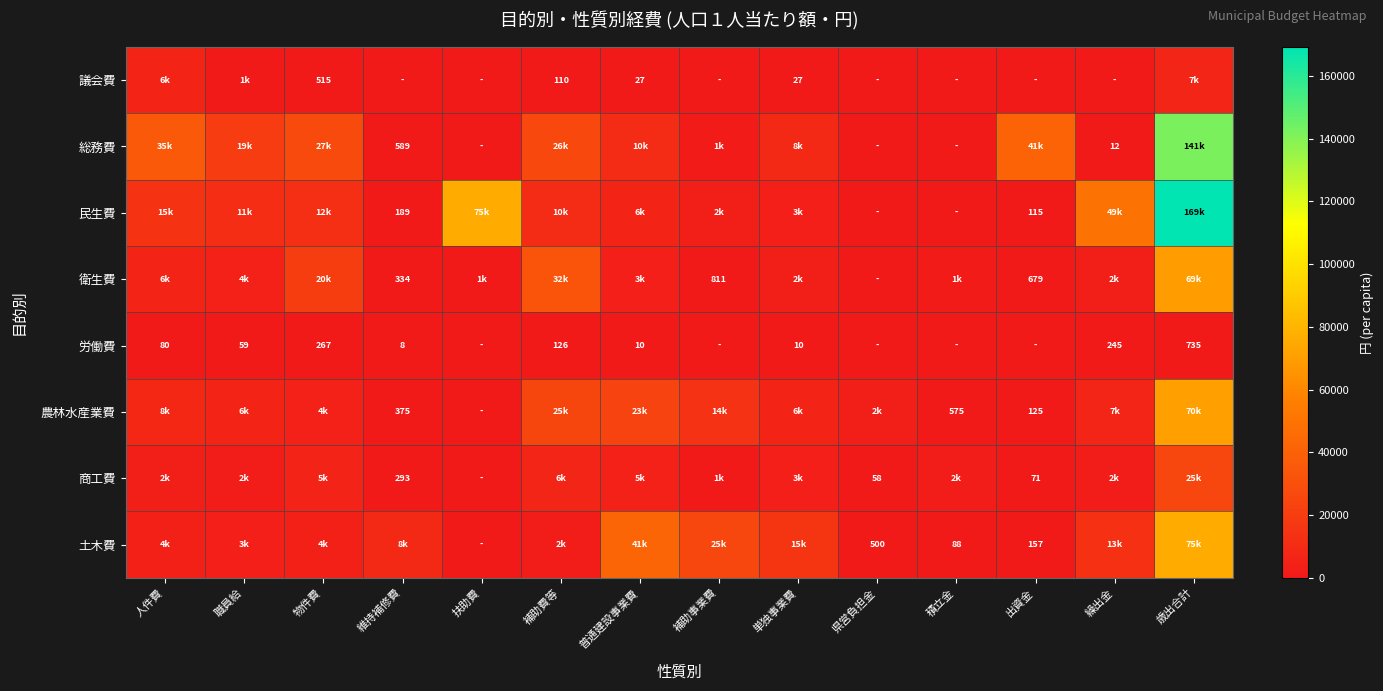

The value of 農林水産業費 at 積立金 is 371. True or false?

False